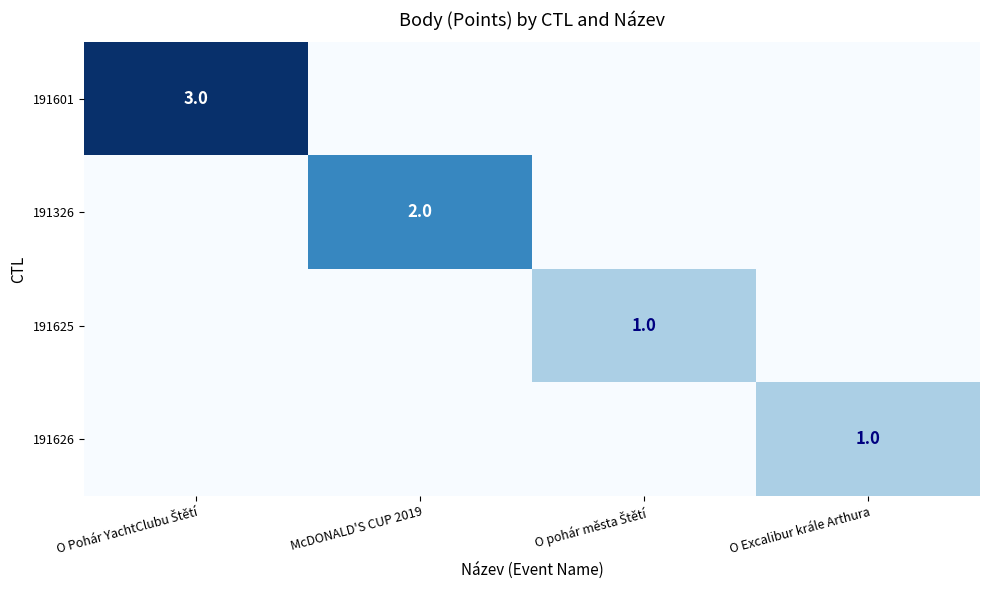

What is the difference between the maximum and minimum values in the 191625 series?

1